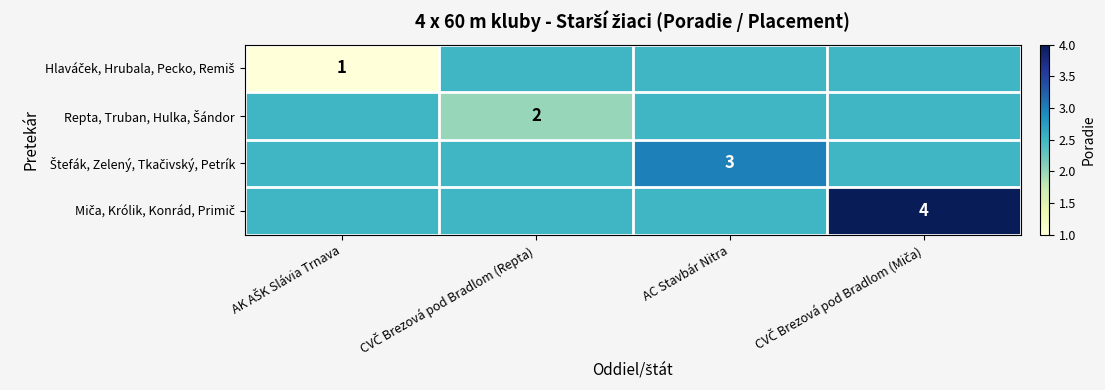

What is the sum of the Hlaváček, Hrubala, Pecko, Remiš values at AC Stavbár Nitra and CVČ Brezová pod Bradlom (Miča)?

5.0